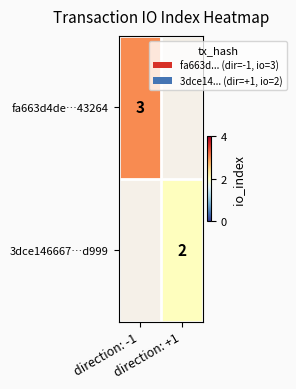

The value of 3dce146667…d999 at direction: +1 is 2.0. True or false?

True